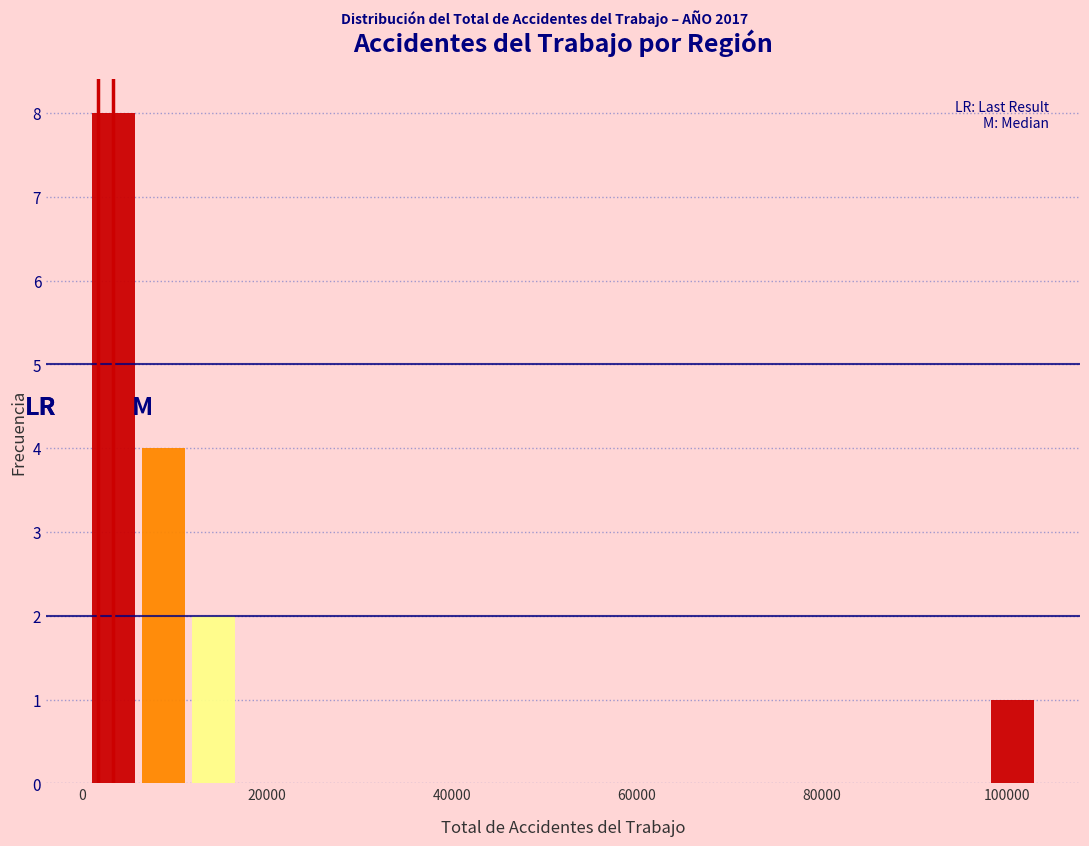

Around what value on the x-axis is the tallest bar? Give the approximate position of its centre, as read against the axis.

4000